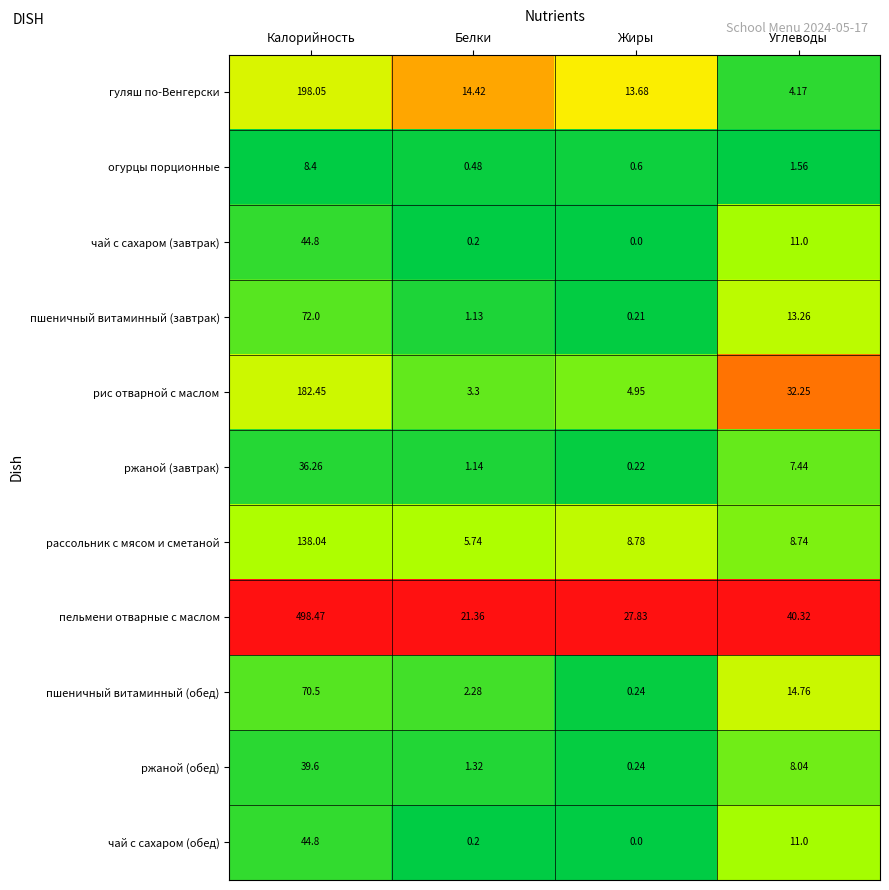

List the labels in order of огурцы порционные value, smallest first.

Белки, Жиры, Углеводы, Калорийность